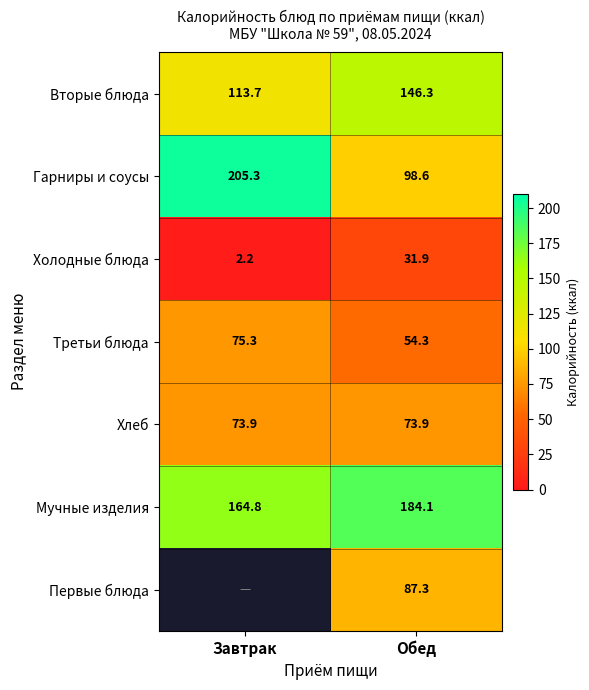

At which label does Вторые блюда reach its minimum?

Завтрак